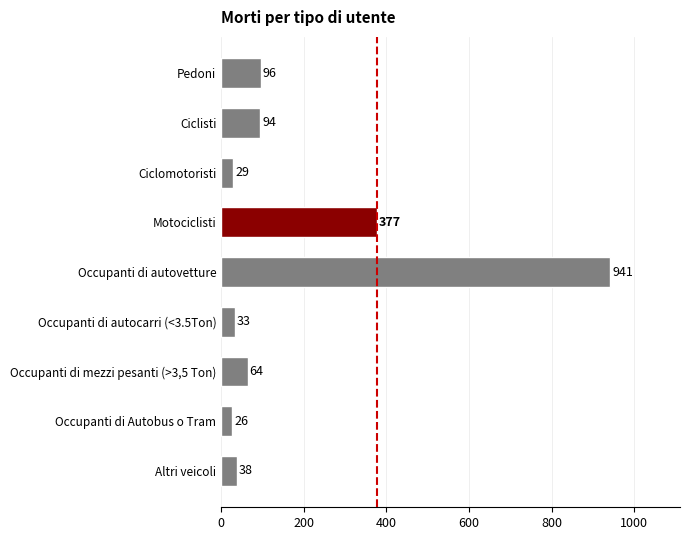

Does the chart contain any negative values?

No